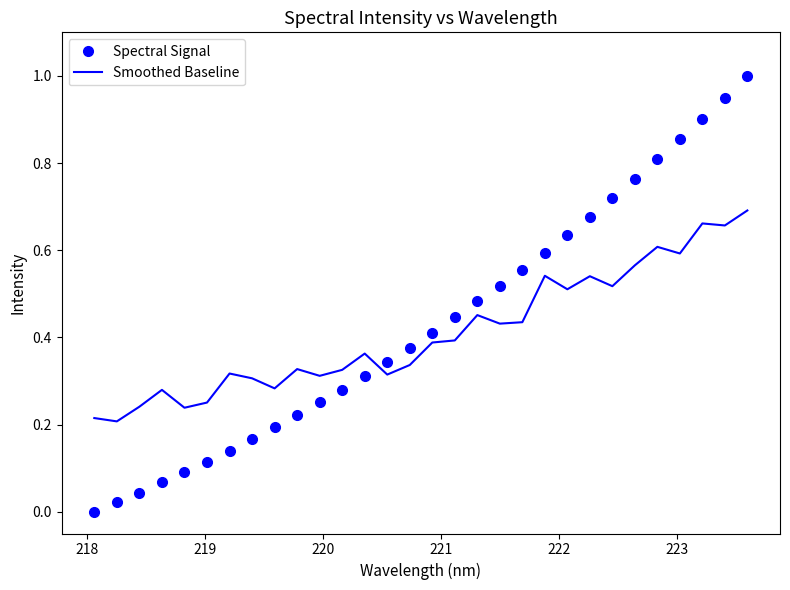

Which series has the widest spread of values?

Spectral Signal